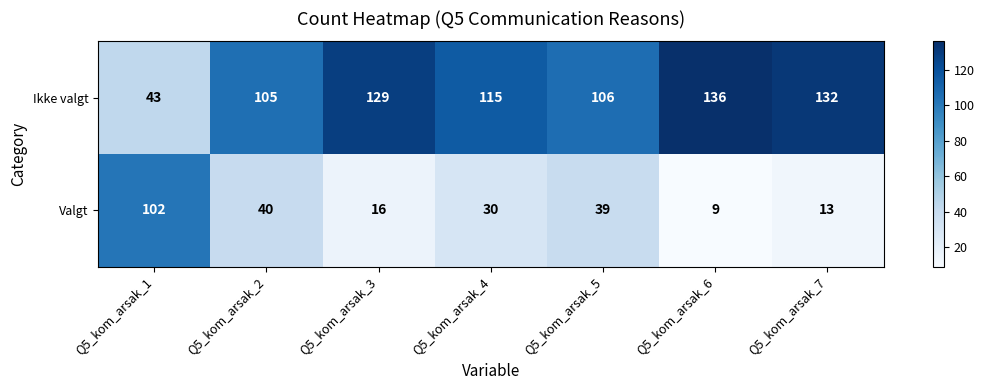

Reading right to left, what are all the values shown in this chart?

Ikke valgt: 132	136	106	115	129	105	43
Valgt: 13	9	39	30	16	40	102